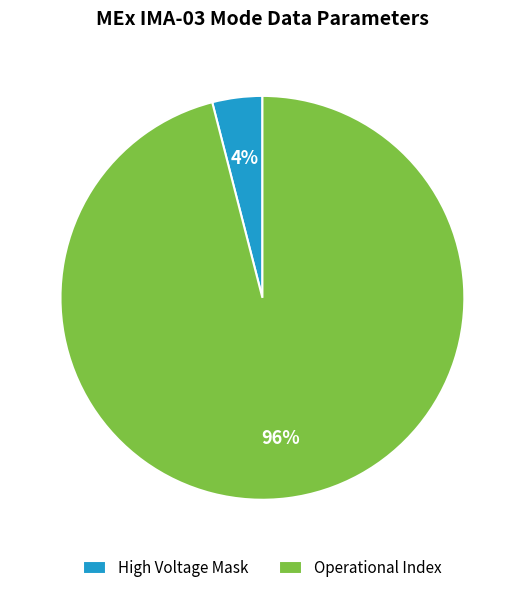

Does Operational Index represent more than half of the total?

Yes